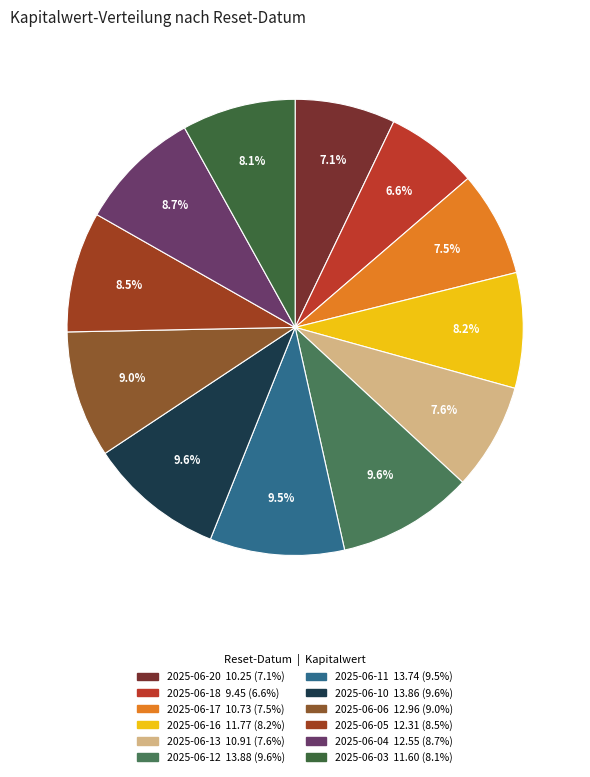

Approximately how many times larger is the value at 2025-06-12 compared to 2025-06-18?

1.5